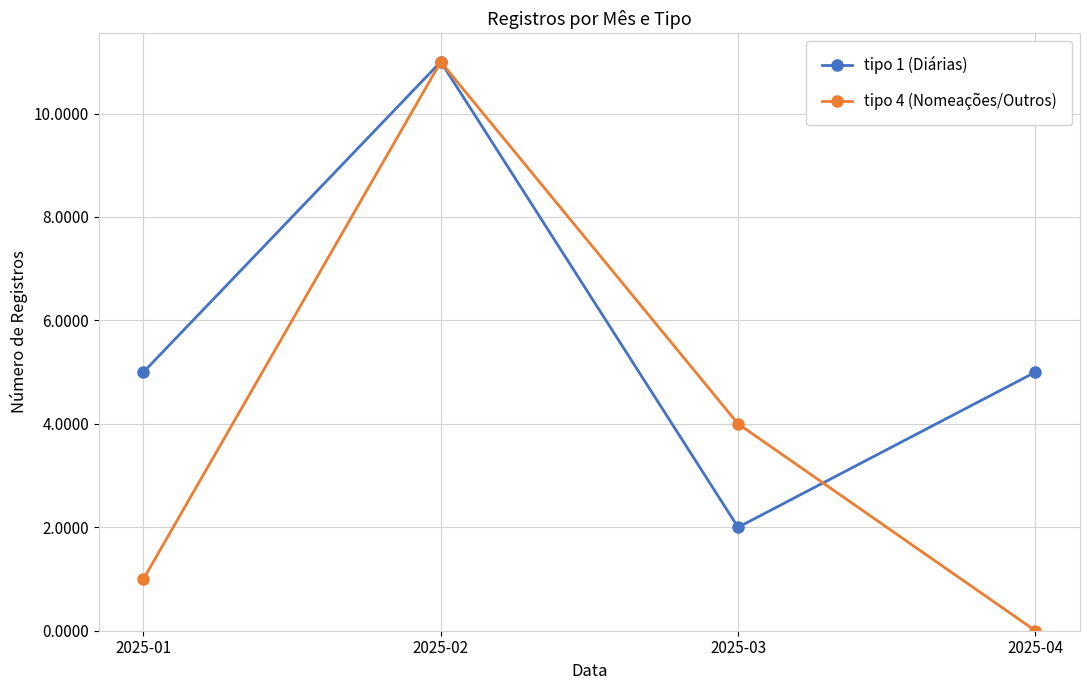

Is it true that tipo 4 (Nomeações/Outros) equals 6 at 2025-03?

False